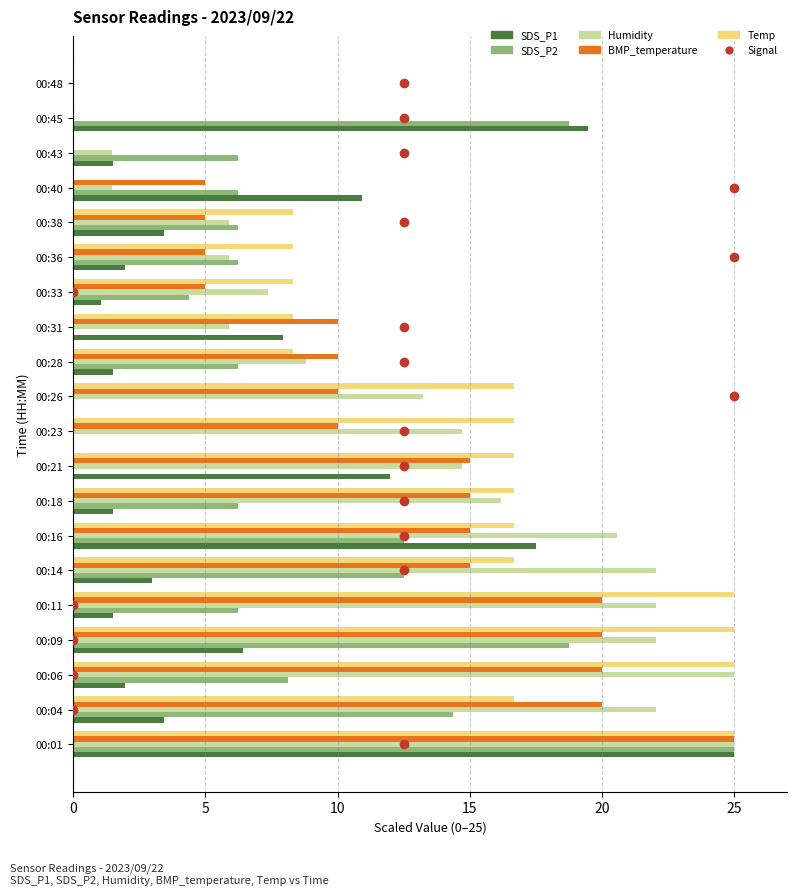

Count the number of categories in the chart.

20